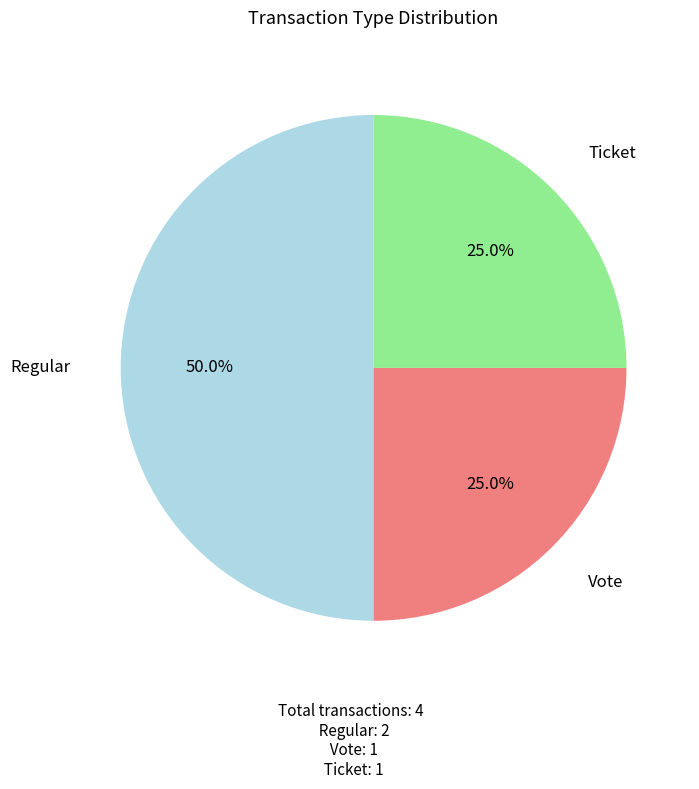

To the nearest percent, what is the difference between the largest and smallest slice percentages?

25%